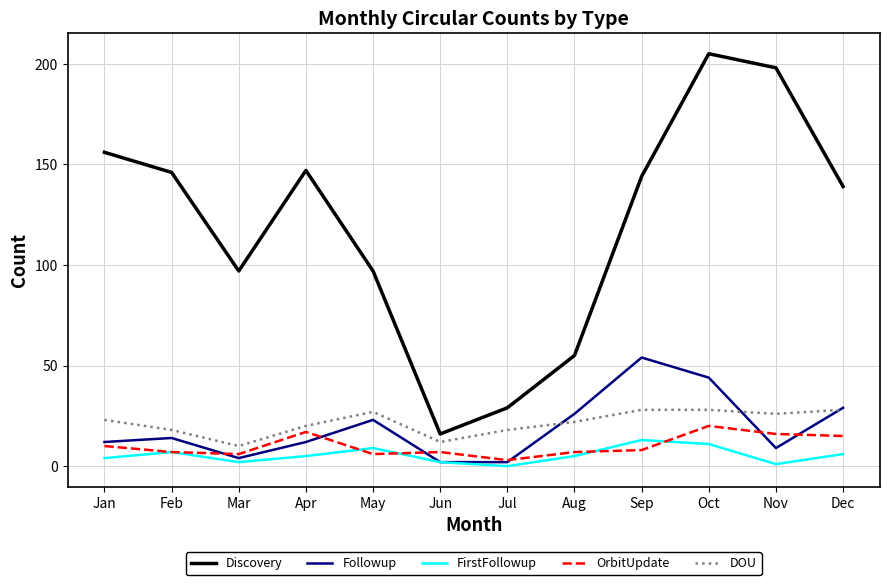

Where is the first local minimum for DOU?

Mar